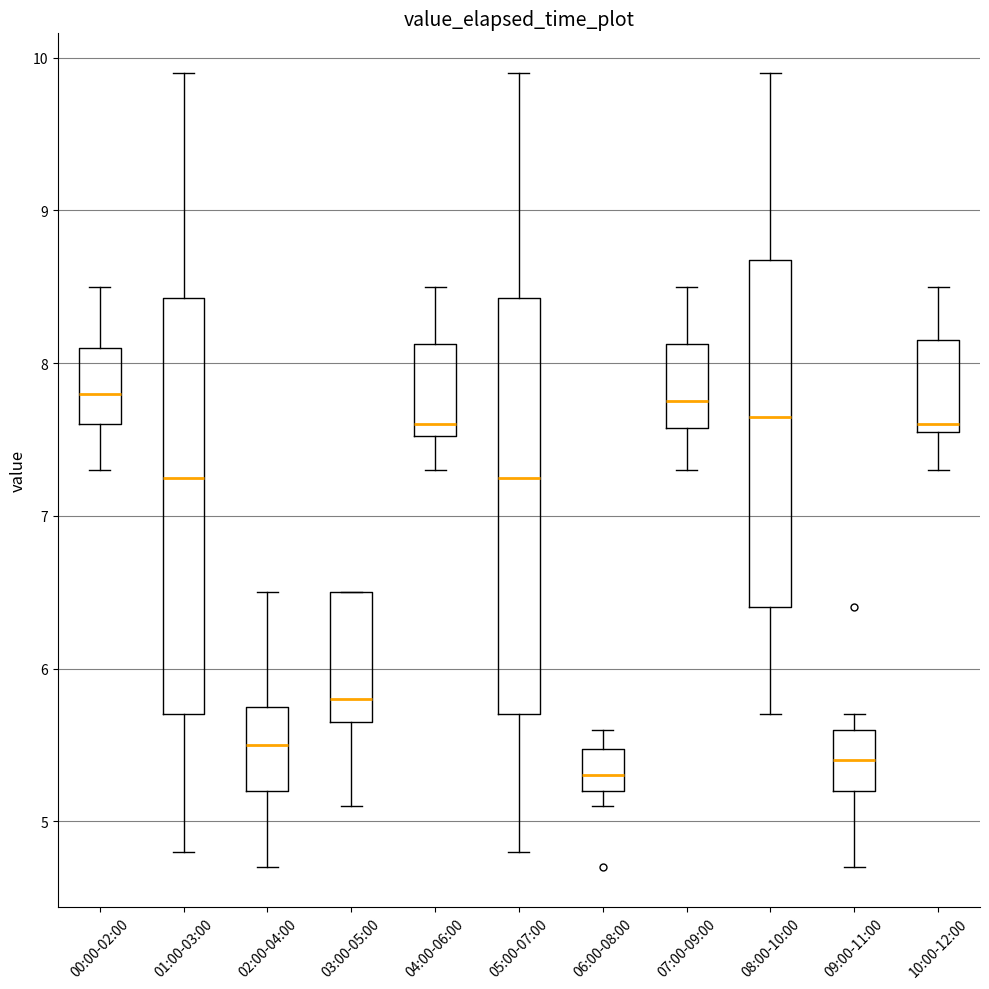

Reading left to right, transcribe this box plot: for each box, give where its median line is, the range the box spans, and where its two whiskers end, as read against the y-axis. The values are not printed on the chart, so give them approximately, as read against the axis.

00:00-02:00: median 7.8, box 7.6 to 8.1, whiskers 7.3 to 8.5
01:00-03:00: median 7.3, box 5.7 to 8.4, whiskers 4.8 to 9.9
02:00-04:00: median 5.5, box 5.2 to 5.8, whiskers 4.7 to 6.5
03:00-05:00: median 5.8, box 5.7 to 6.5, whiskers 5.1 to 6.5
04:00-06:00: median 7.6, box 7.5 to 8.1, whiskers 7.3 to 8.5
05:00-07:00: median 7.3, box 5.7 to 8.4, whiskers 4.8 to 9.9
06:00-08:00: median 5.3, box 5.2 to 5.5, whiskers 5.1 to 5.6
07:00-09:00: median 7.8, box 7.6 to 8.1, whiskers 7.3 to 8.5
08:00-10:00: median 7.7, box 6.4 to 8.7, whiskers 5.7 to 9.9
09:00-11:00: median 5.4, box 5.2 to 5.6, whiskers 4.7 to 5.7
10:00-12:00: median 7.6 (just above the box's lower edge), box 7.6 to 8.2, whiskers 7.3 to 8.5